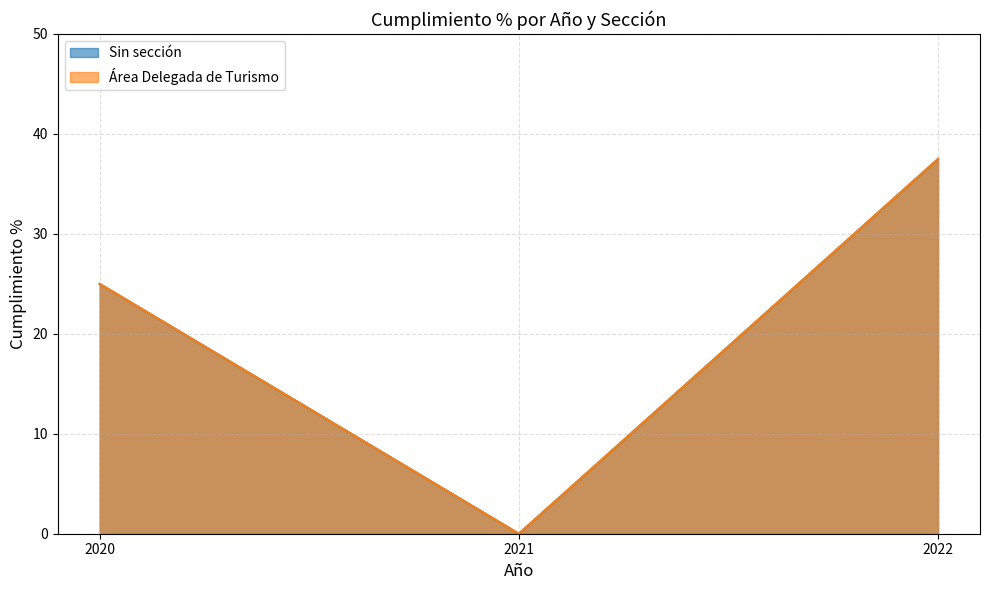

What is the greatest value displayed?

37.5